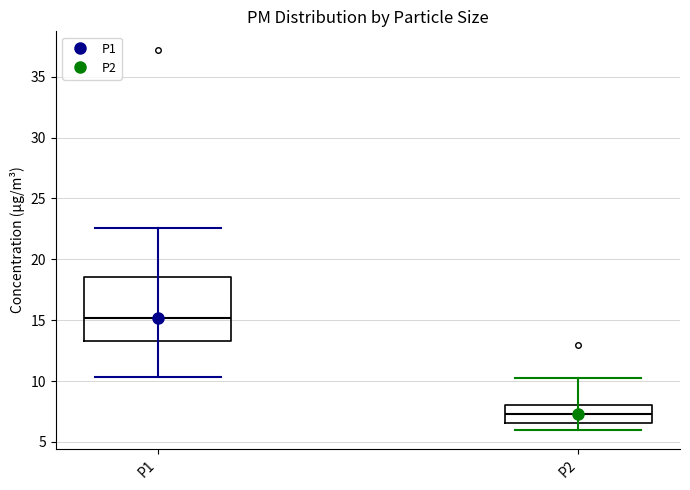

Reading left to right, transcribe this box plot: for each box, give where its median line is, the range the box spans, and where its two whiskers end, as read against the y-axis. The values are not printed on the chart, so give them approximately, as read against the axis.

P1: median 15.0, box 13.5 to 18.5, whiskers 10.5 to 22.5
P2: median 7.5, box 6.5 to 8.0, whiskers 6.0 to 10.0